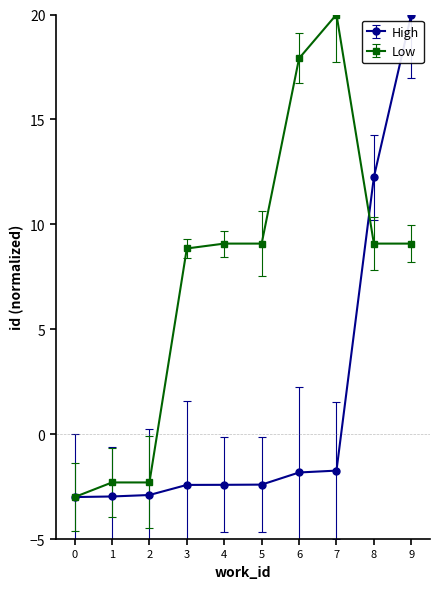

What is the value of the Low point at the 10th from the left?

9.1